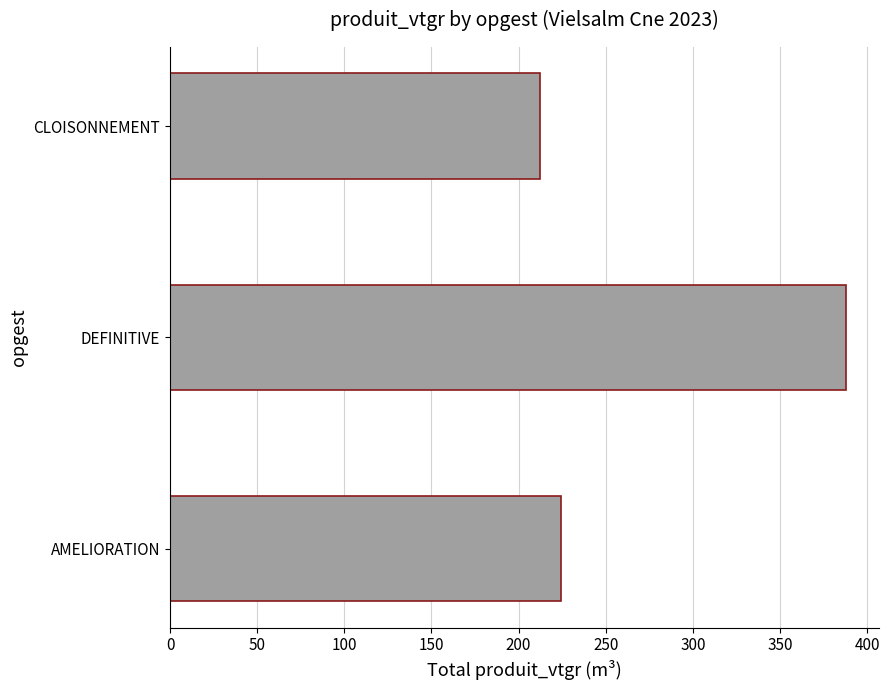

Is it true that the value at CLOISONNEMENT is 277.9?

False